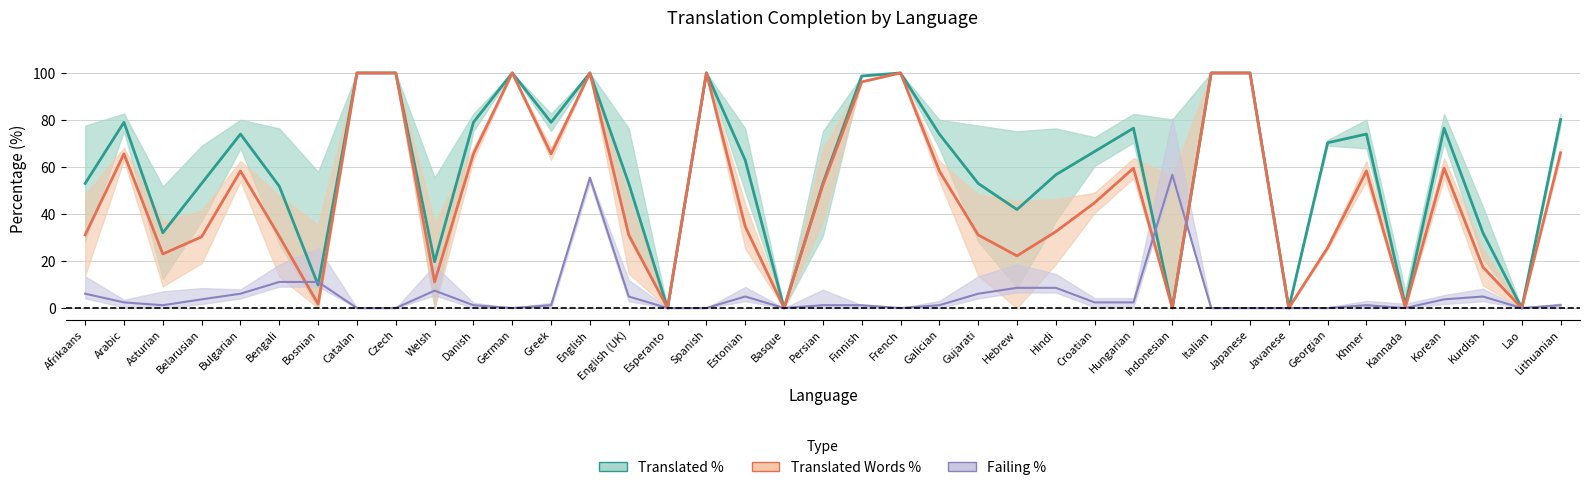

What is the difference between the maximum and second lowest values in the failing_percent series?

56.7